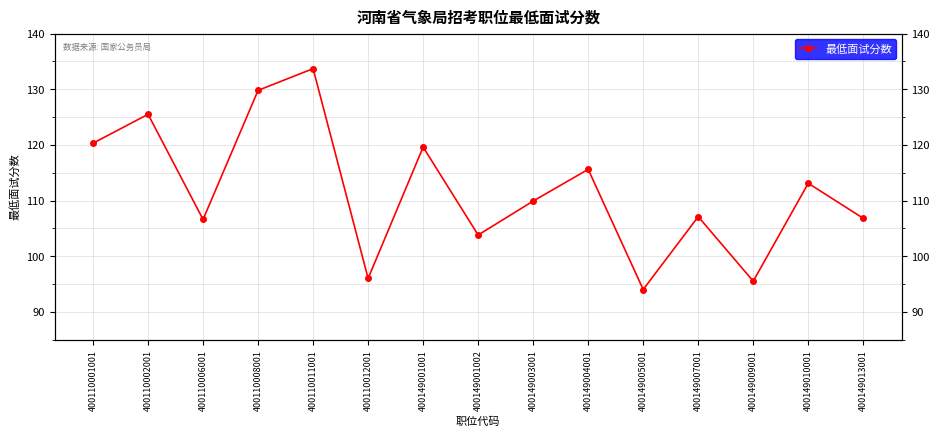

List the labels in order of value, smallest first.

400149005001, 400149009001, 400110012001, 400149001002, 400110006001, 400149013001, 400149007001, 400149003001, 400149010001, 400149004001, 400149001001, 400110001001, 400110002001, 400110008001, 400110011001